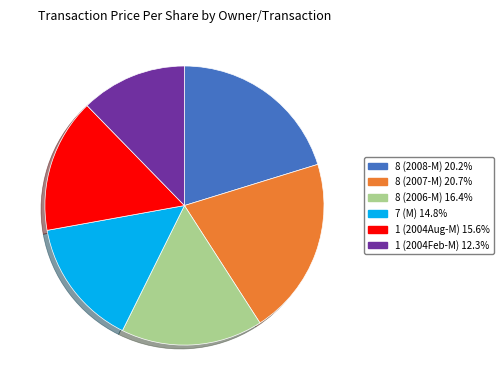

Is there a majority slice in this chart?

No